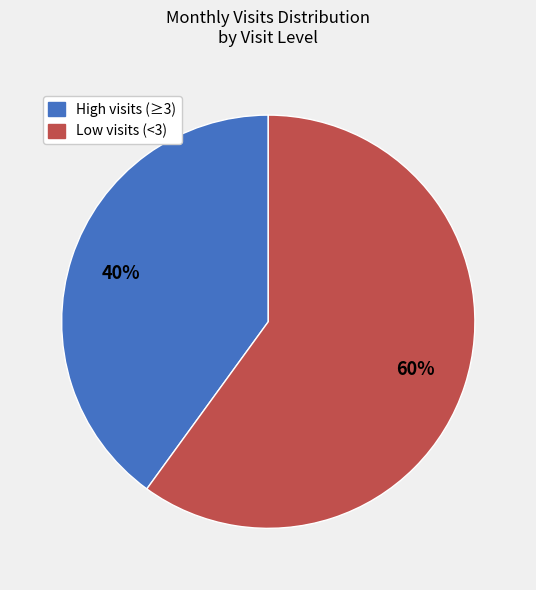

To the nearest percent, what is the average slice percentage?

50%